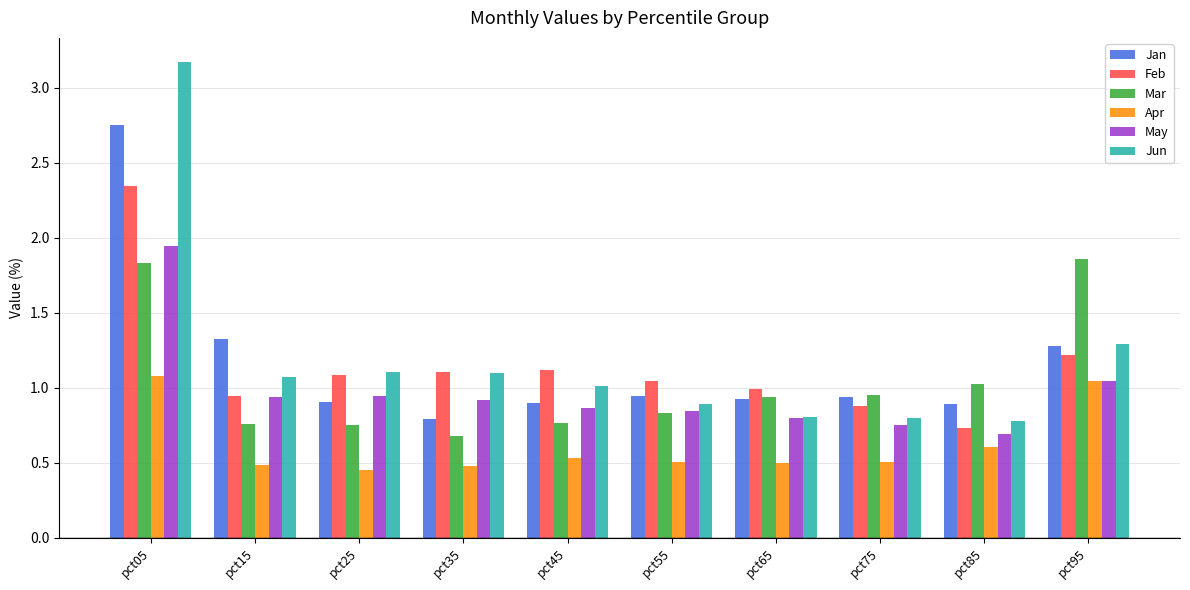

The Jan series shows 0.5 at pct45. True or false?

False